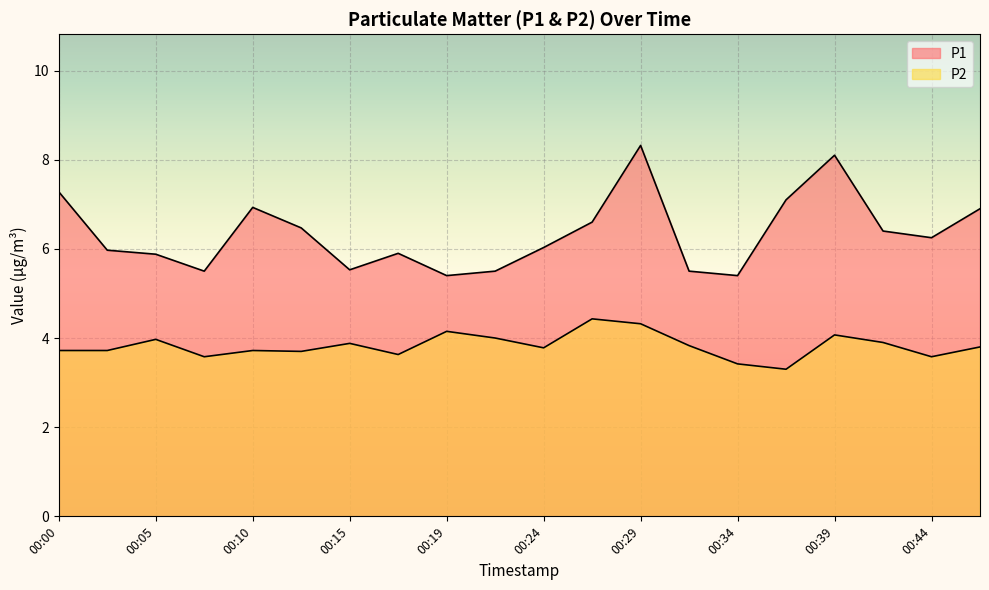

How many values in the P1 series exceed 6?

11